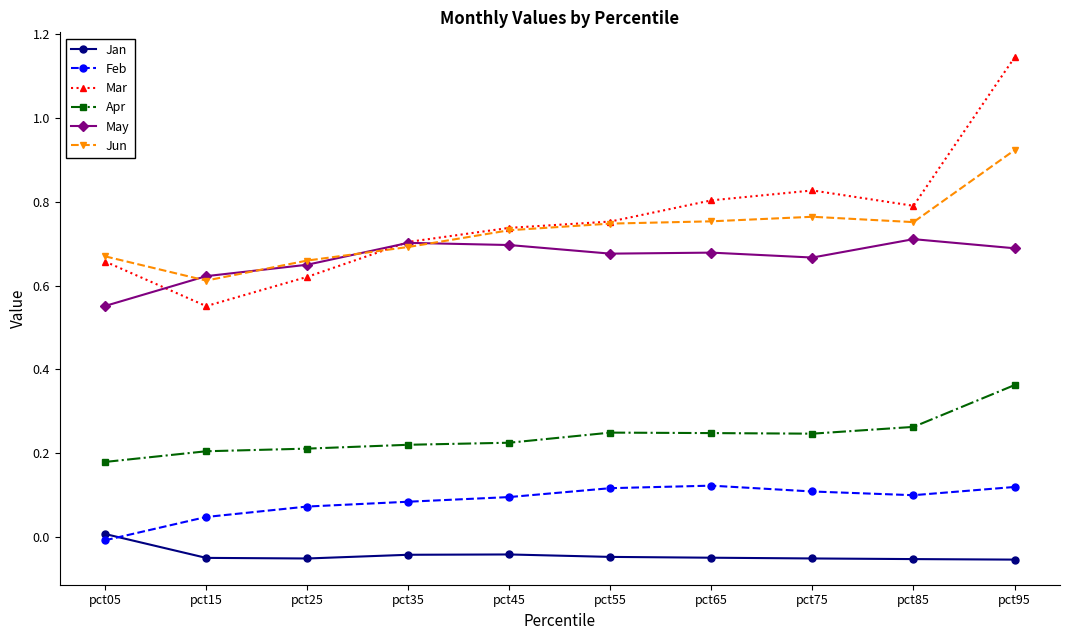

Which category has the lowest value in the Mar series?

pct15